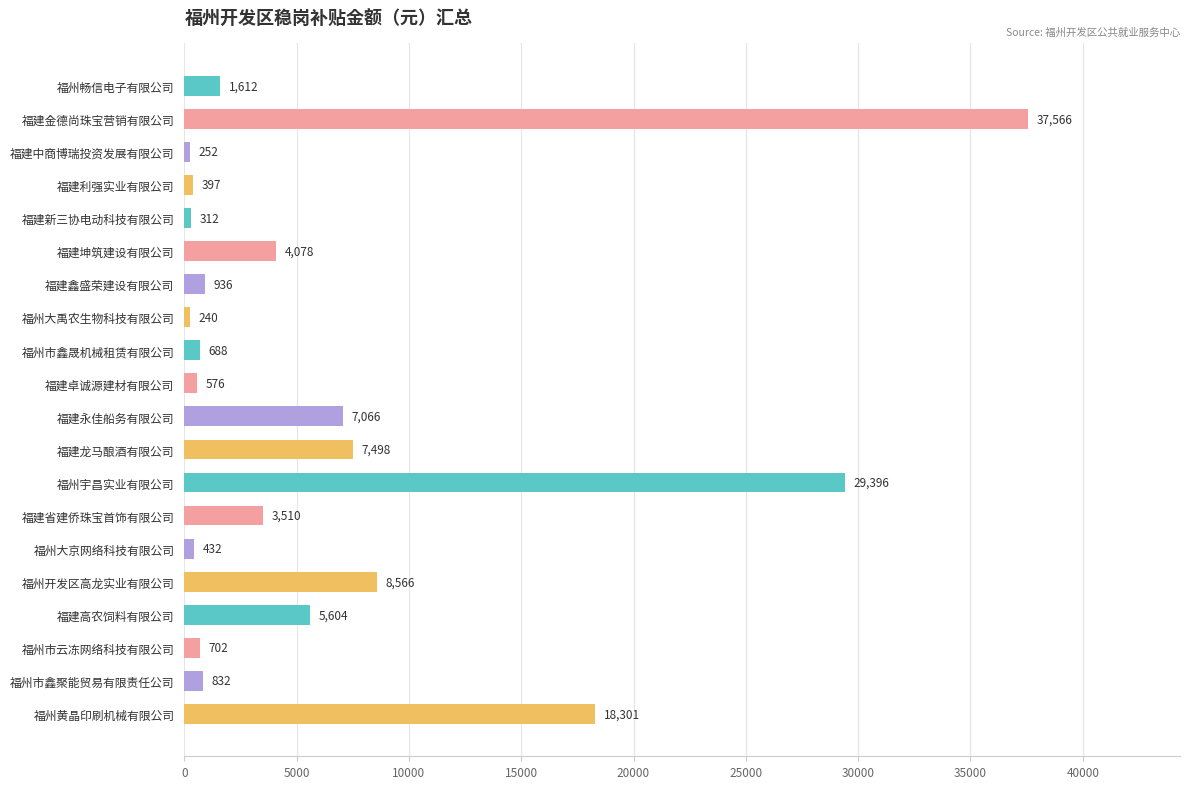

Does the chart contain stacked bars?

No